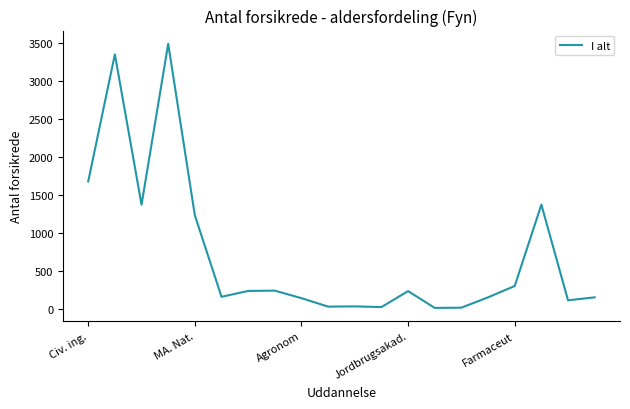

What is the maximum value shown in the chart?

3486